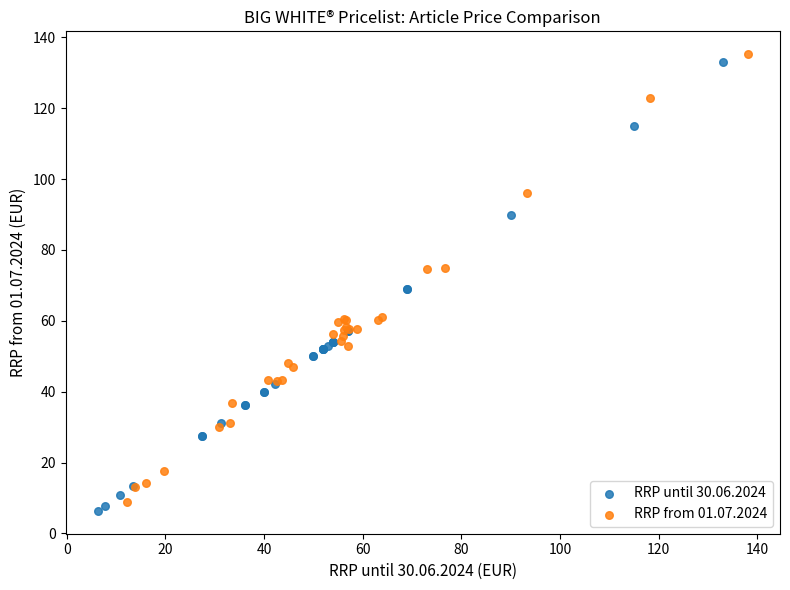

What are all the series names shown in the legend?

RRP until 30.06.2024, RRP from 01.07.2024